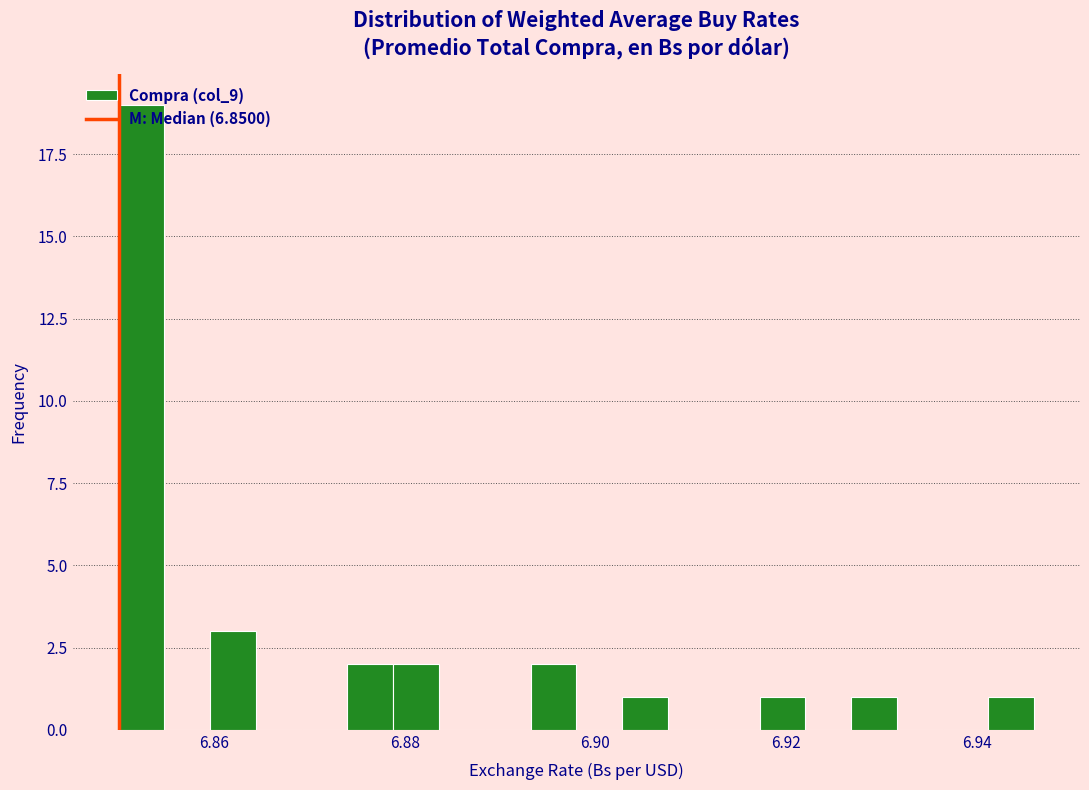

Read against the x-axis, roughly where is the centre of the tallest bar?

6.852